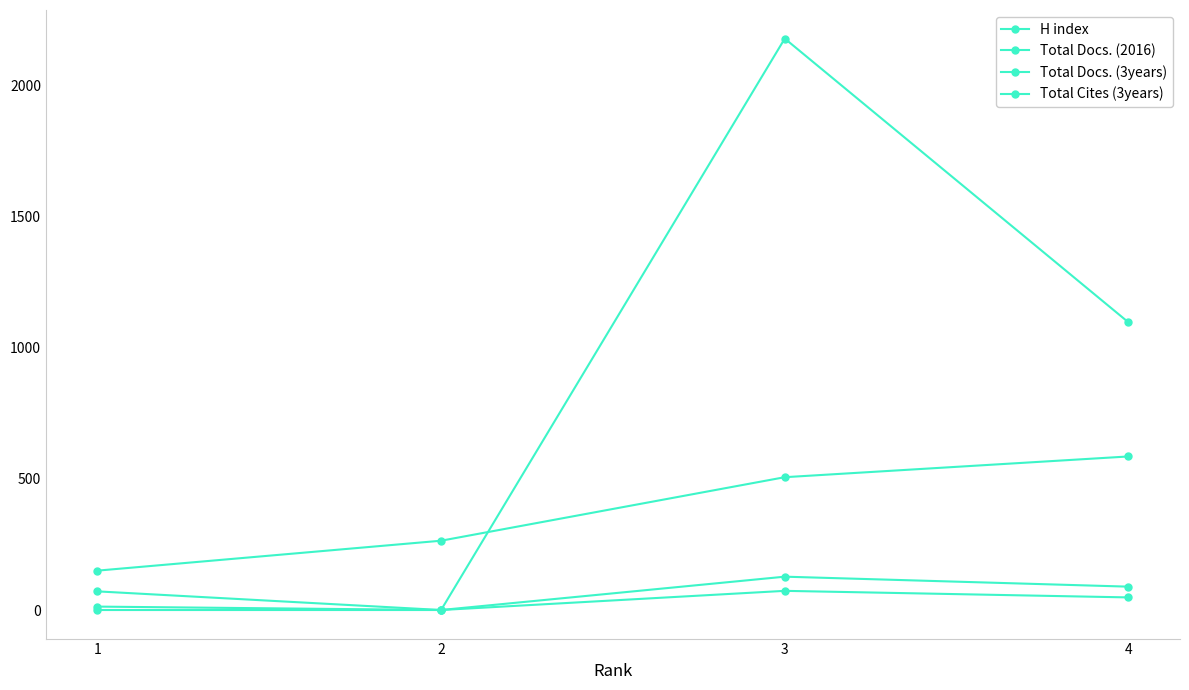

How many lines are shown in the chart?

4